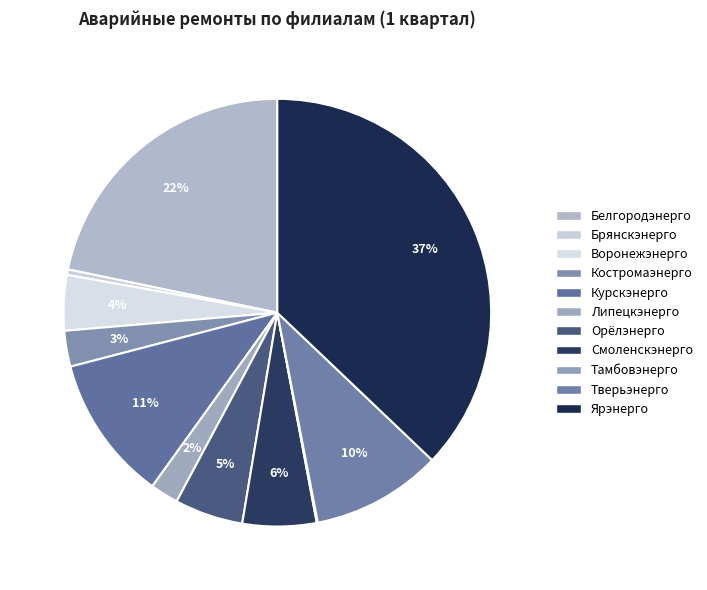

To the nearest percent, what is the difference between the largest and smallest slice percentages?

37%